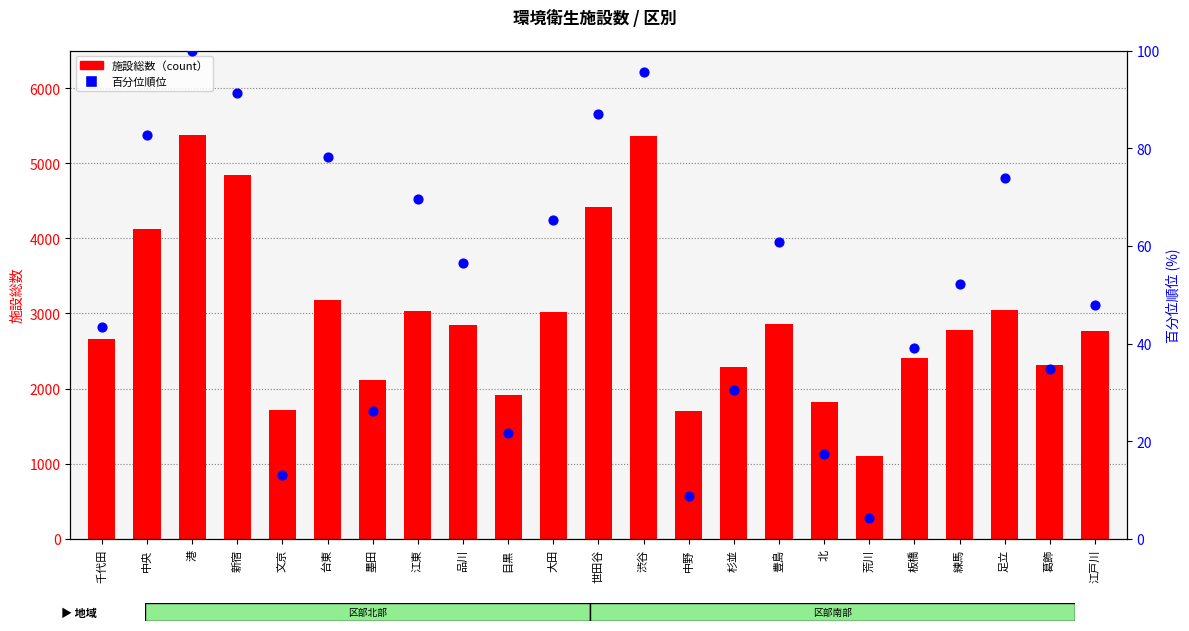

Which series has the largest total across all categories?

施設総数